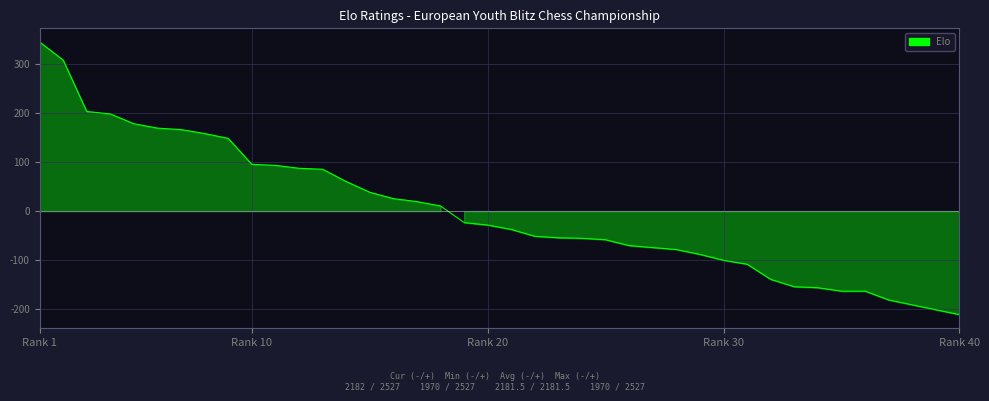

What is the difference between the maximum and minimum values?

557.0